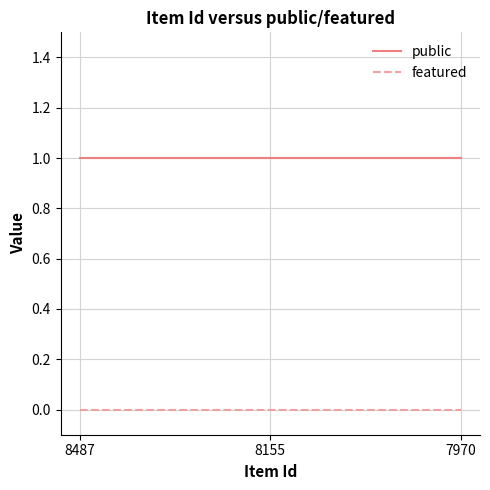

The value of public at 8487 is 1. True or false?

True